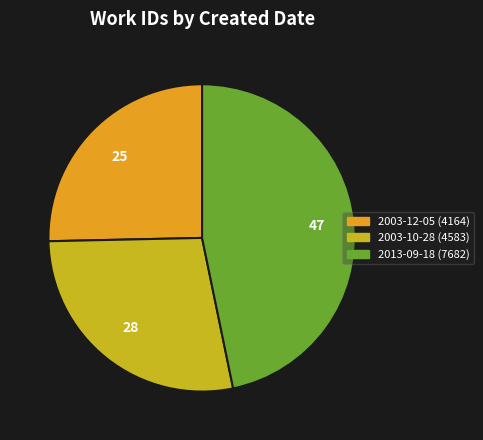

Count the number of slices in the pie.

3